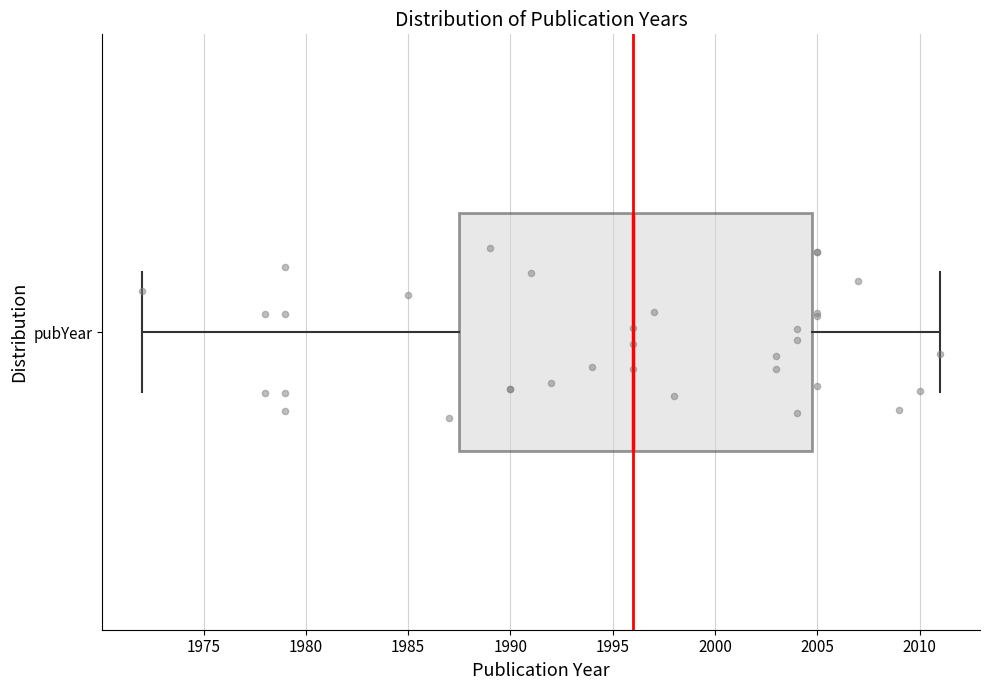

Where is the right edge of the box for pubYear on the x-axis? The values are not printed on the chart, so give them approximately, as read against the axis.

2005.0